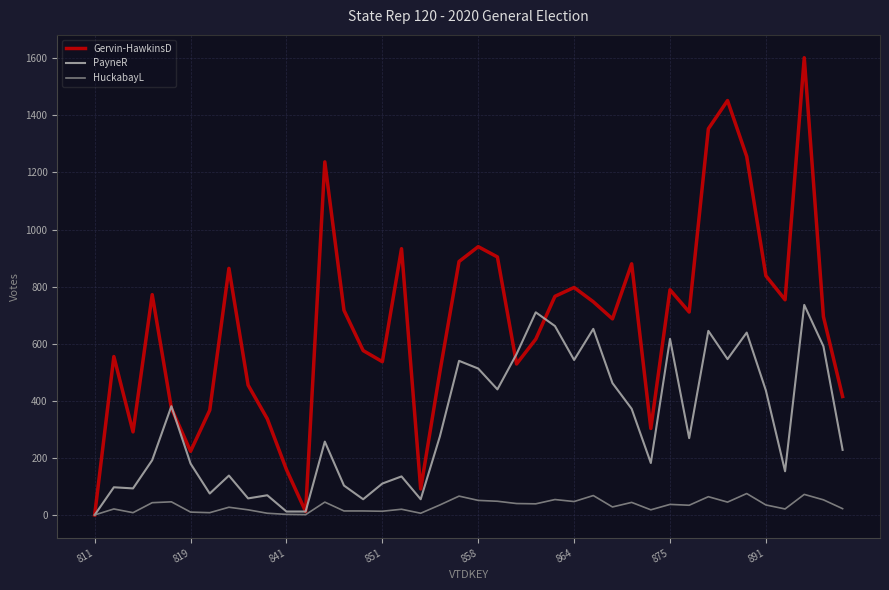

Rank the series by their average value, from lowest to highest.

HuckabayL, PayneR, Gervin-HawkinsD